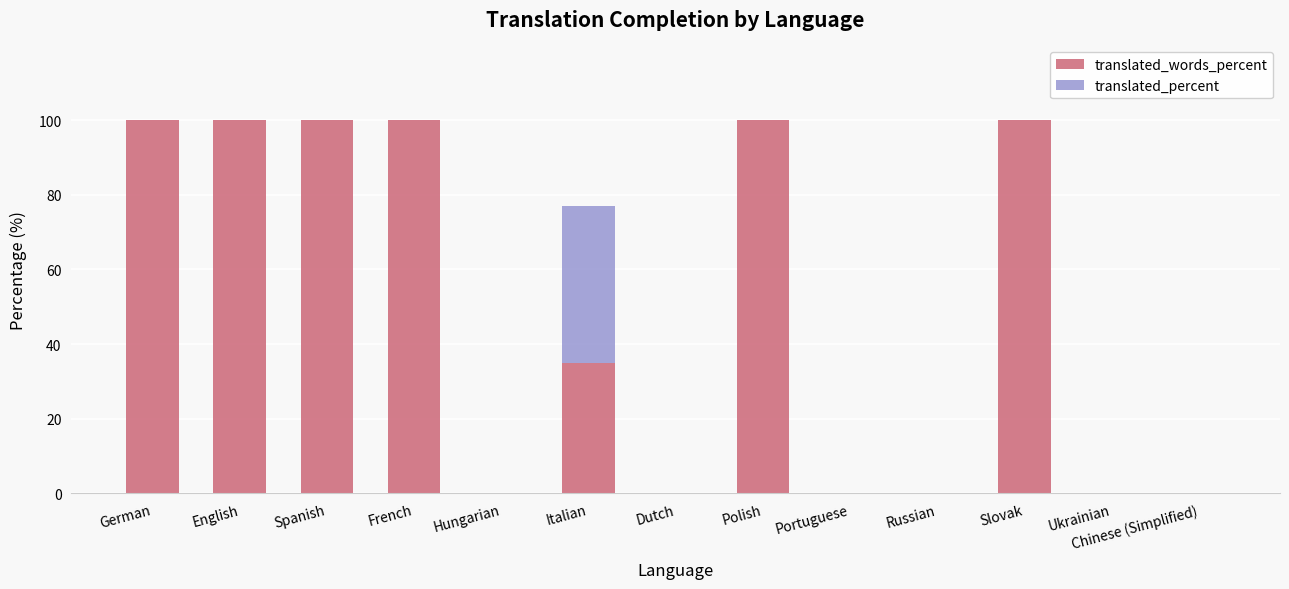

At which label does translated_words_percent first exceed 34?

German